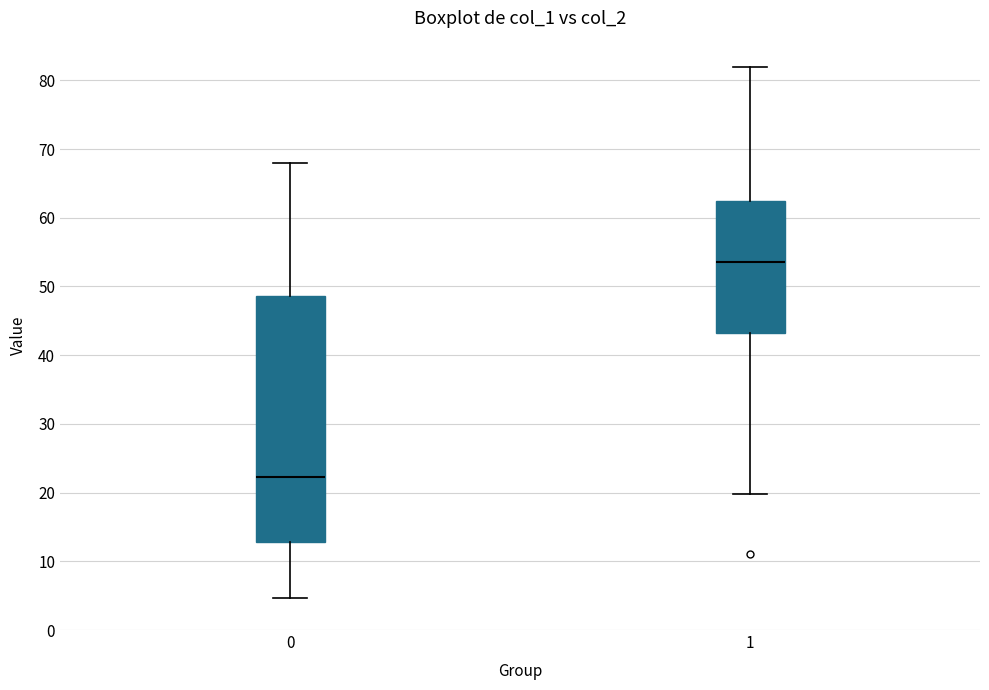

Which box has the highest median line?

1